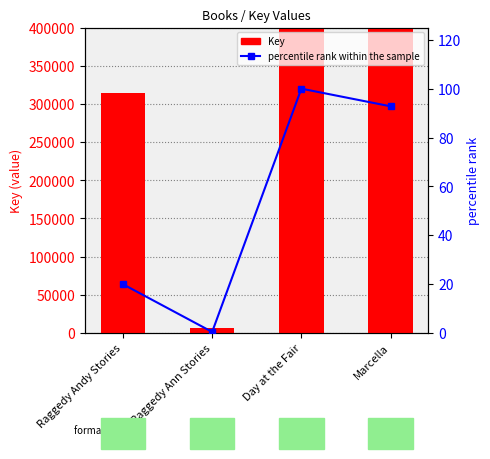

What is the approximate value of percentile rank within the sample at Marcella?

92.8